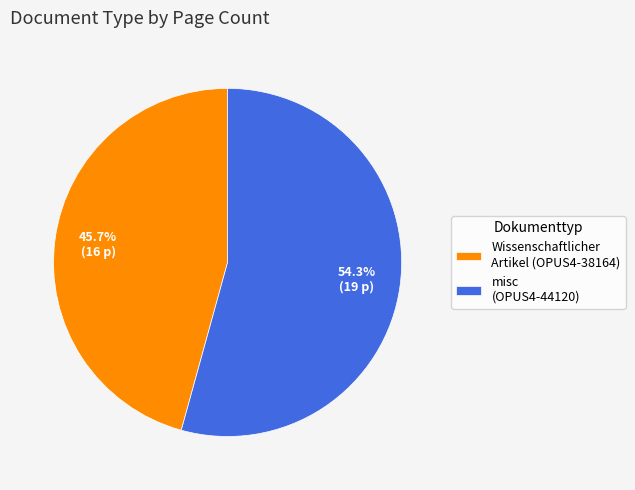

What percentage is the Wissenschaftlicher Artikel (OPUS4-38164) slice, to the nearest percent?

46%